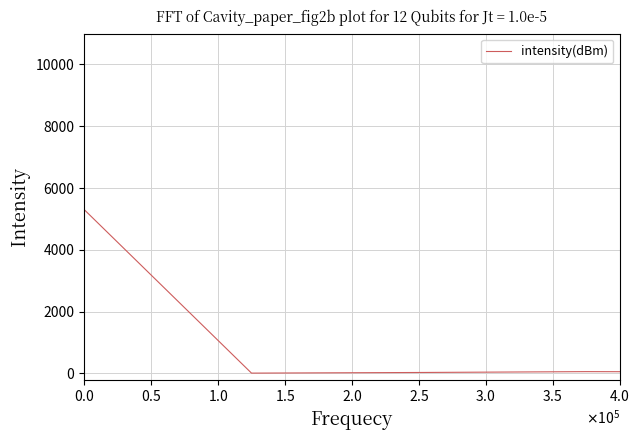

How many lines are shown in the chart?

1